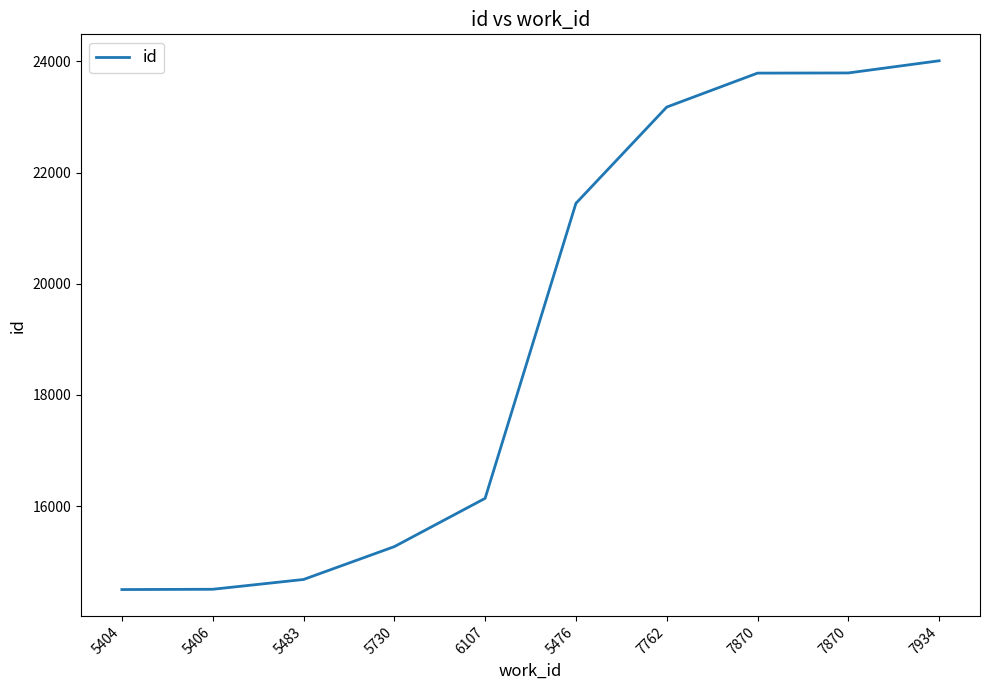

Reading left to right, transcribe all the data shown in this chart.

14498	14503	14679	15270	16139	21446	23178	23789	23792	24011